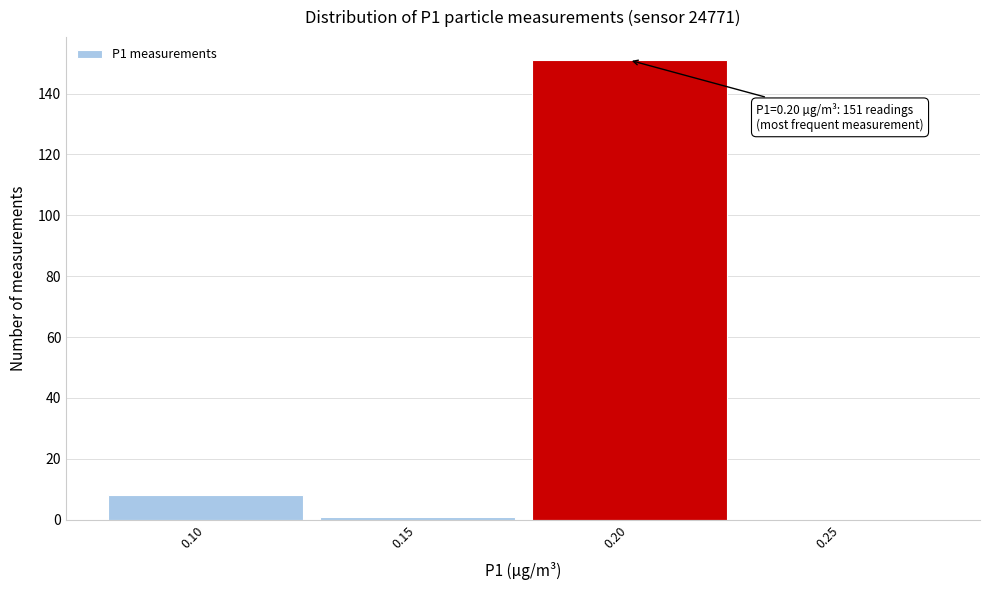

Over which range of the x-axis is the bar tallest?

0.175 to 0.225